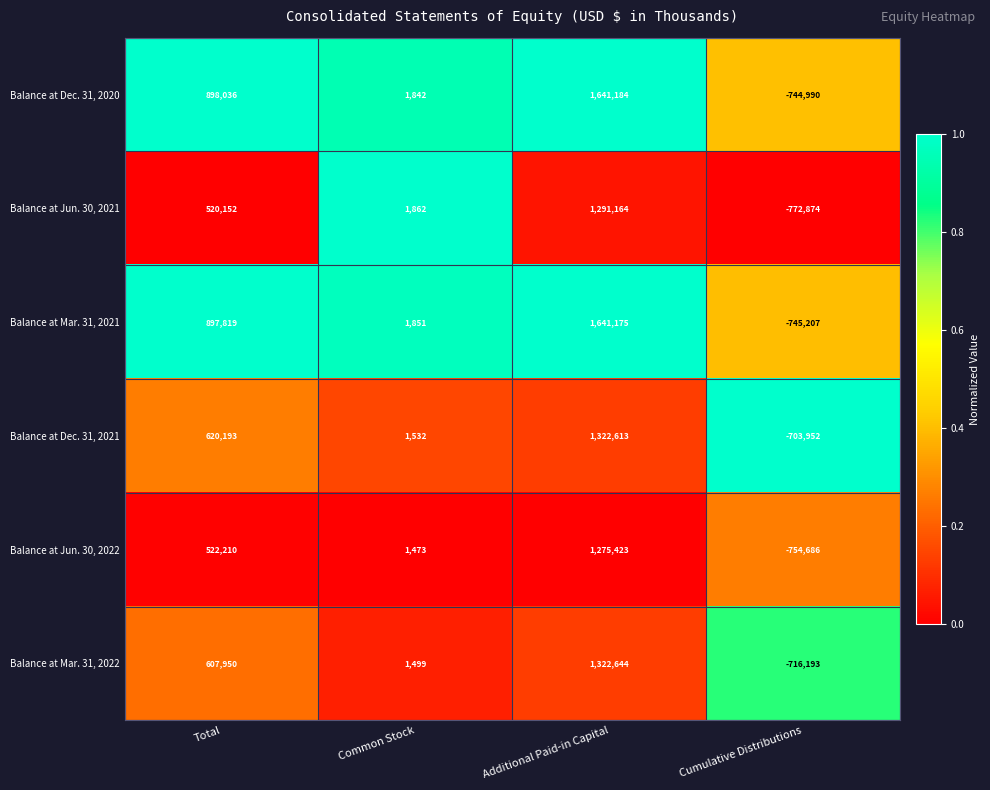

What is the total value across all series at Cumulative Distributions?

-4437902